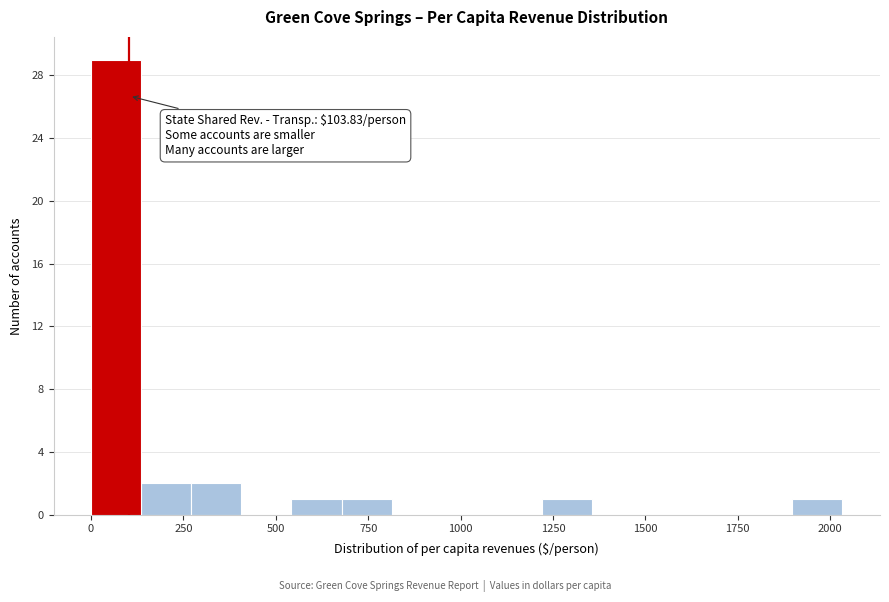

Read against the x-axis, roughly where is the centre of the tallest bar?

50